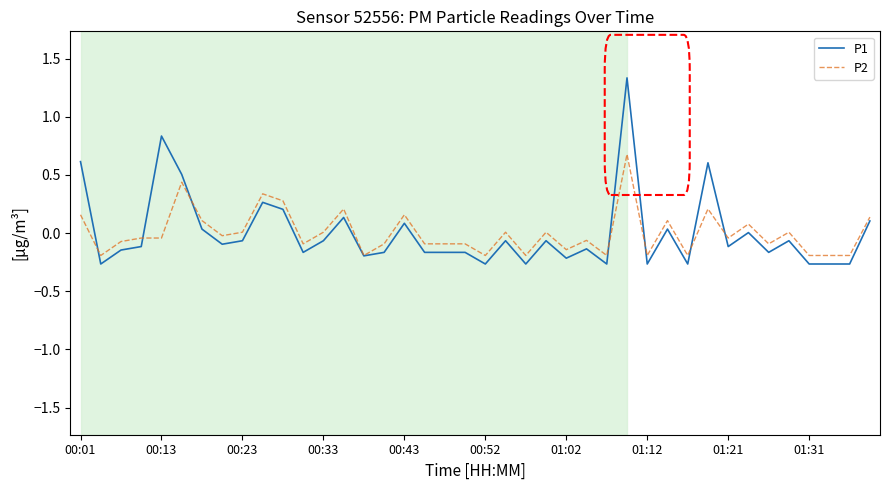

True or false: P1 has more than 2 interior local peaks.

True